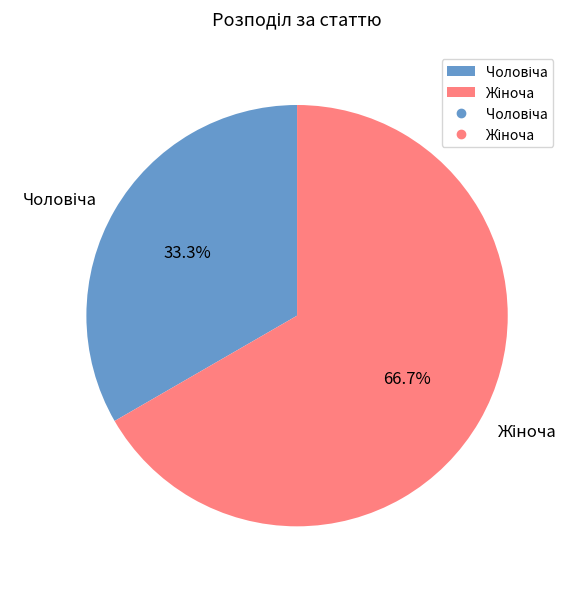

Is there any slice that represents more than half of the pie?

Yes